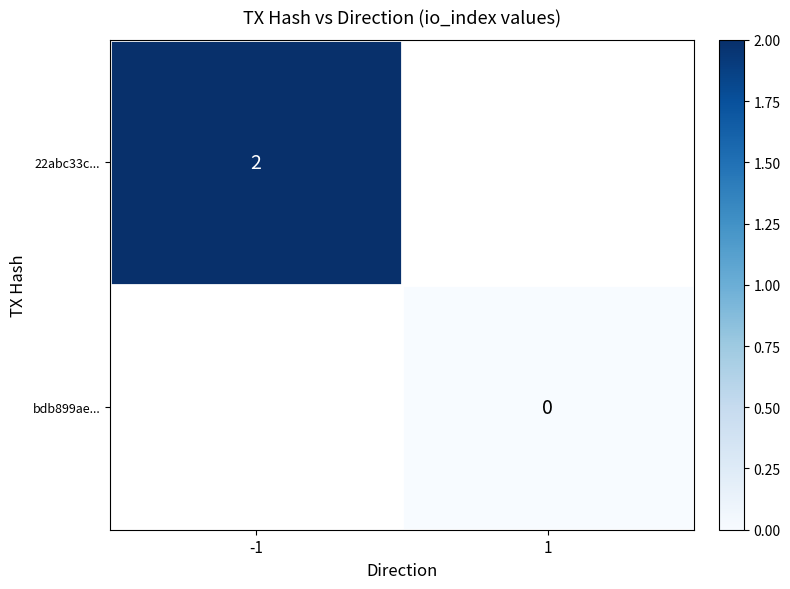

The 22abc33c... series shows 0 at -1. True or false?

False